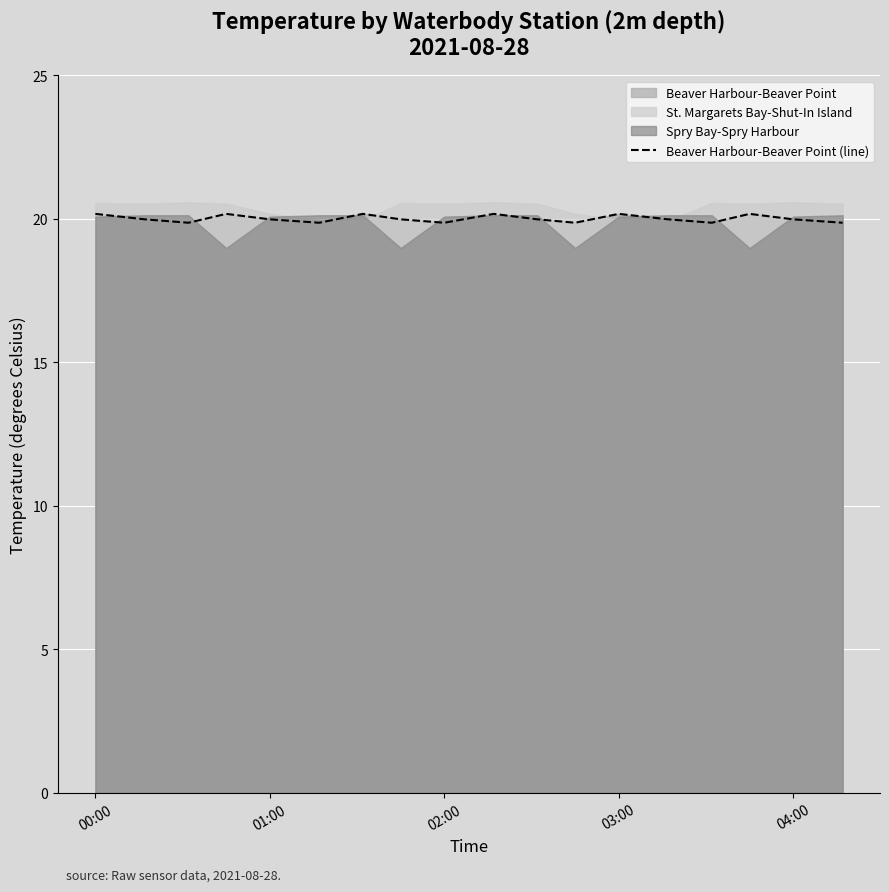

The Beaver Harbour-Beaver Point (line) series shows 20.2 at 03:00. True or false?

True